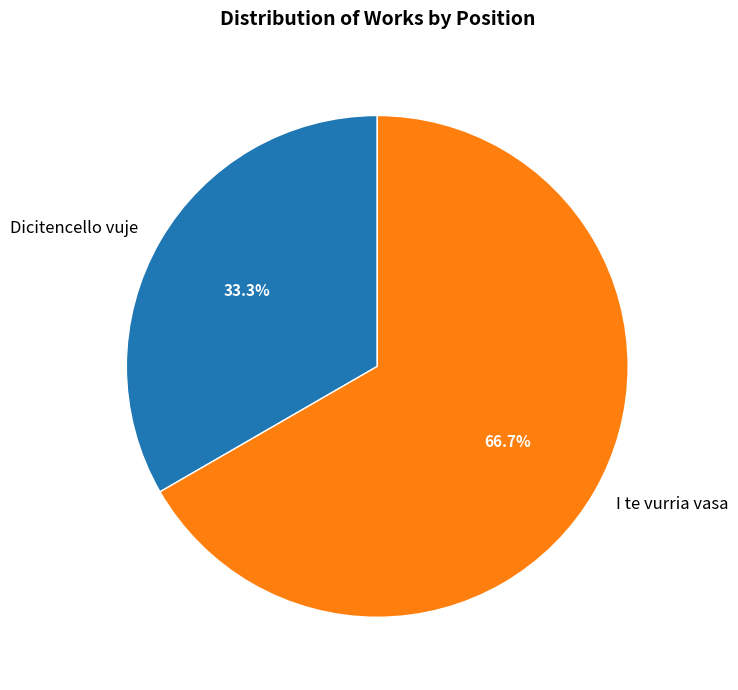

Which slice is the smallest?

Dicitencello vuje